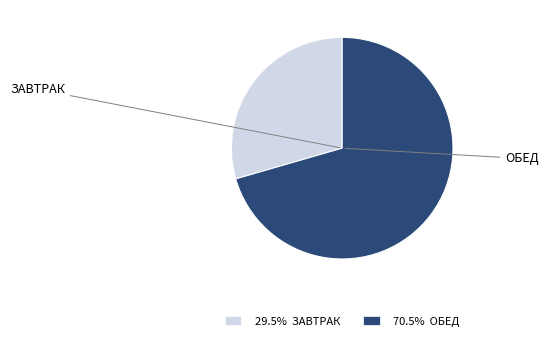

Does any single category account for the majority?

Yes